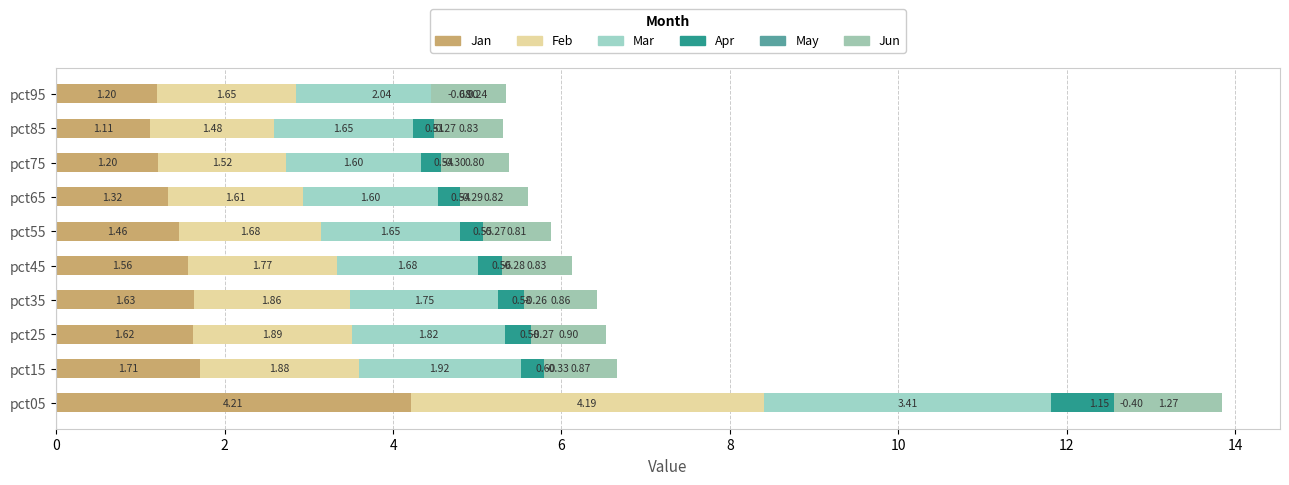

Which series has the largest range (max minus min)?

Jan